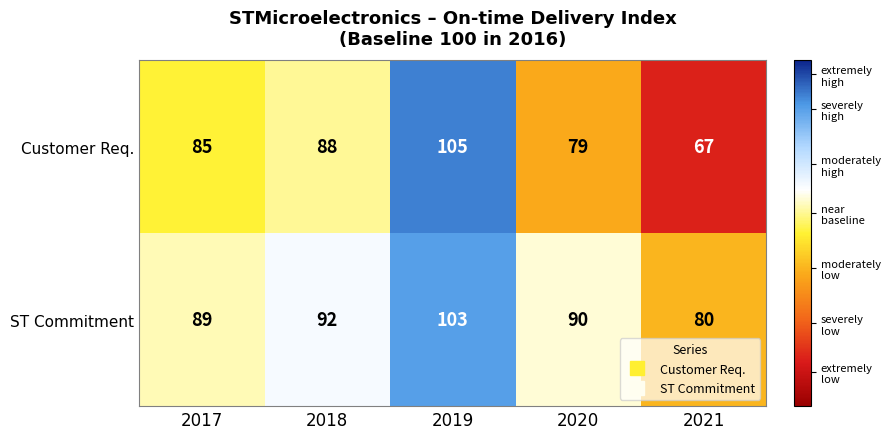

What is the difference between the maximum and minimum values in the Customer Req. series?

38